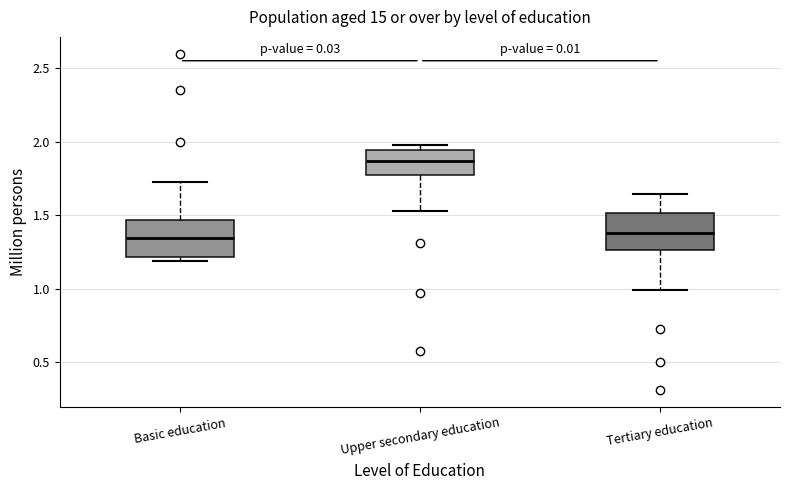

Where is the lower edge of the box for Upper secondary education on the y-axis? The values are not printed on the chart, so give them approximately, as read against the axis.

1.75